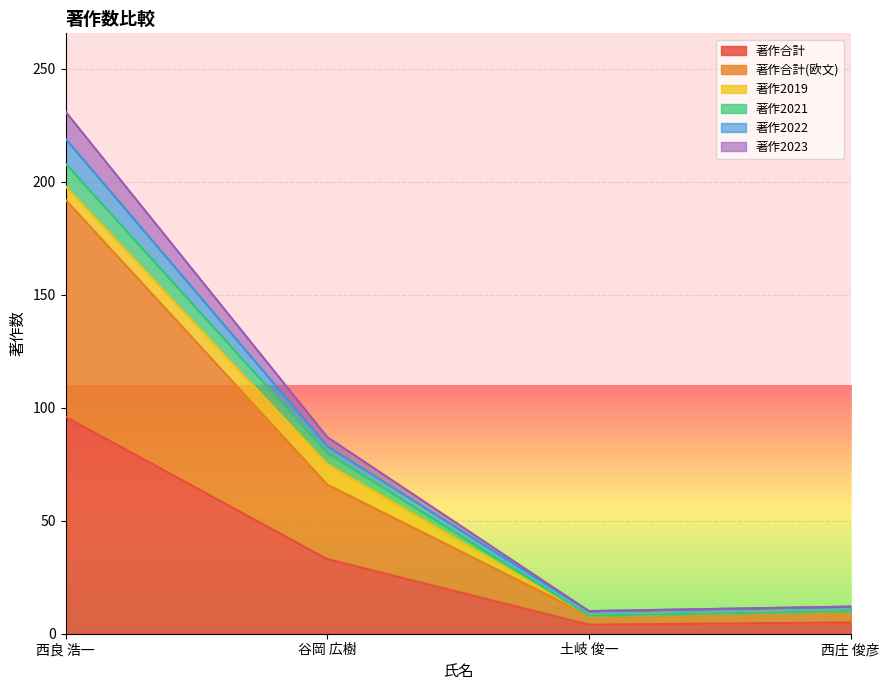

True or false: 著作合計(欧文) and 著作合計 cross at least once.

False